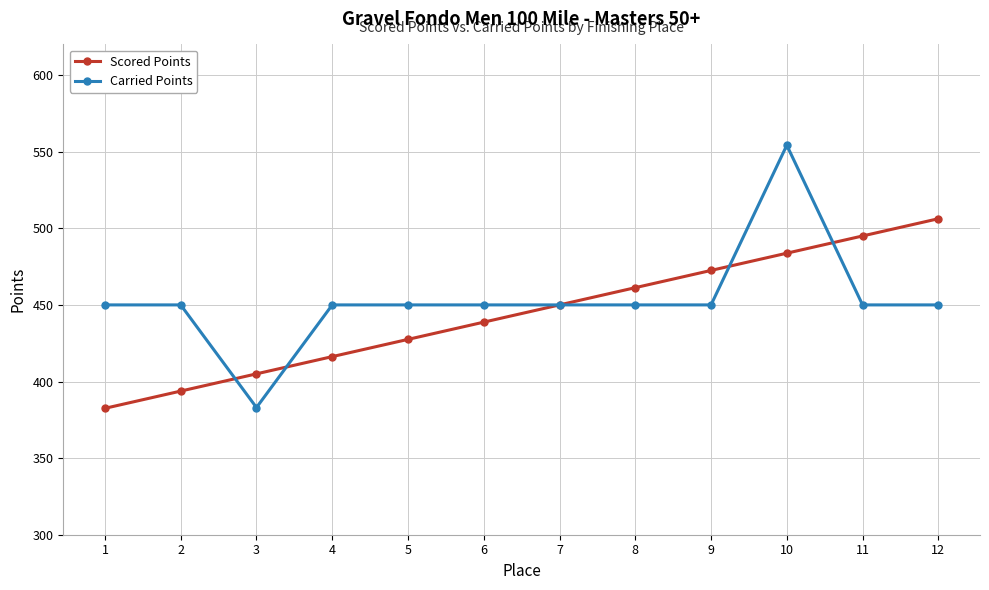

What value does the Carried Points series have at 8?

450.0